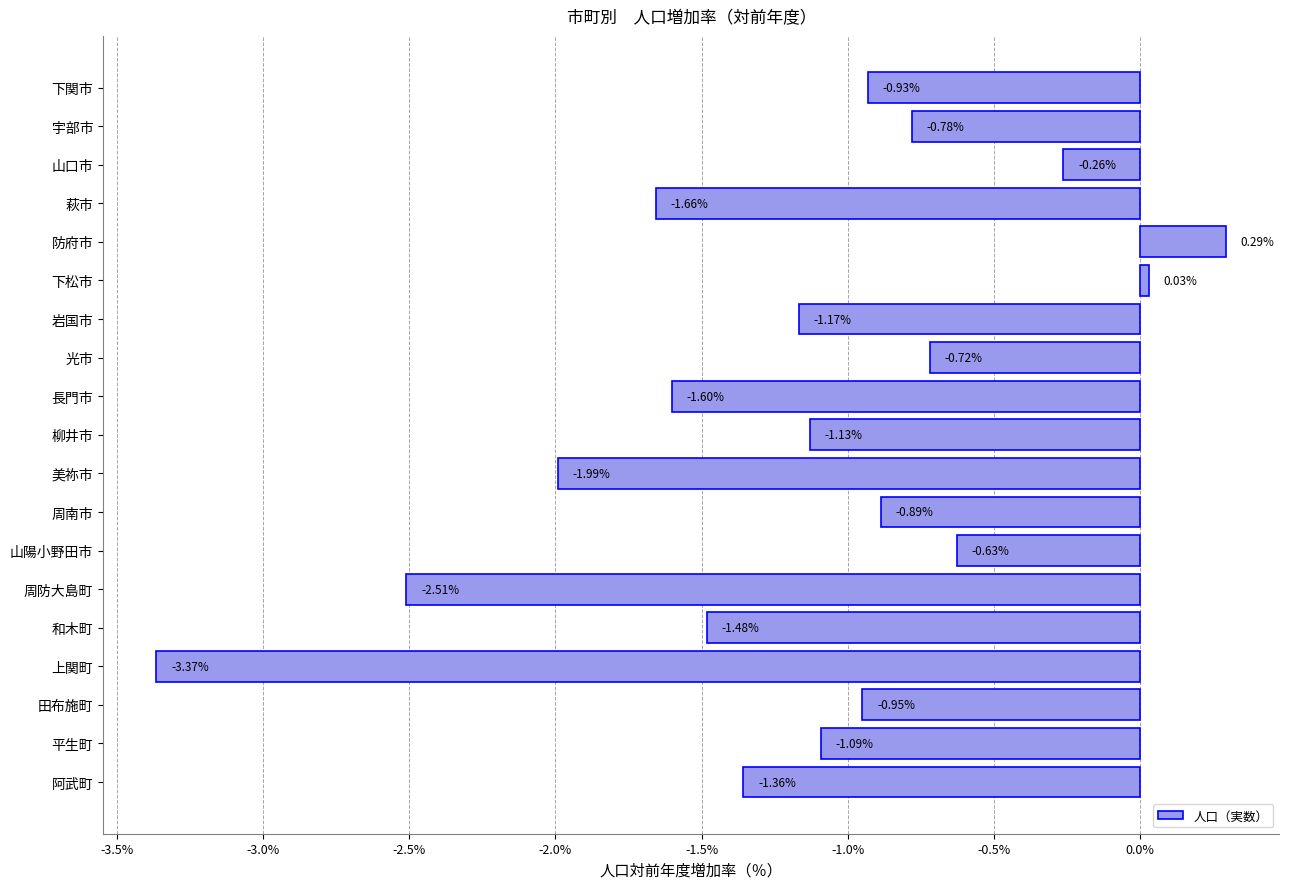

Does the chart contain stacked bars?

No